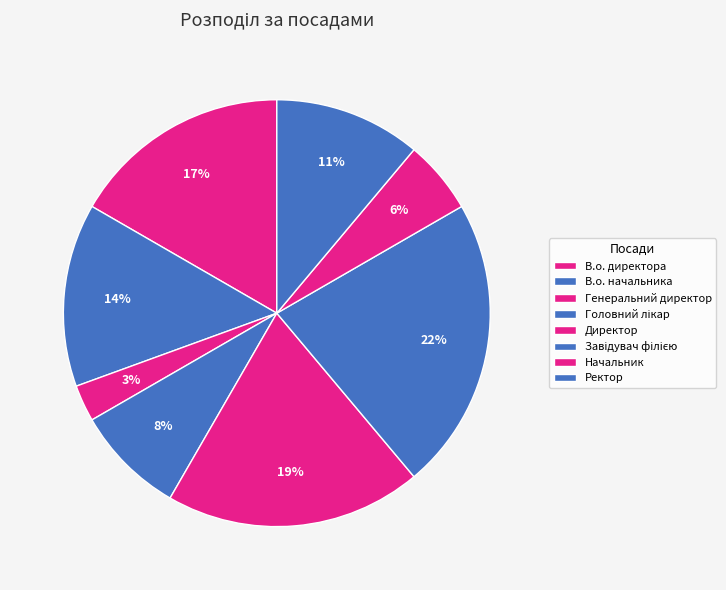

How many segments does this pie chart have?

8